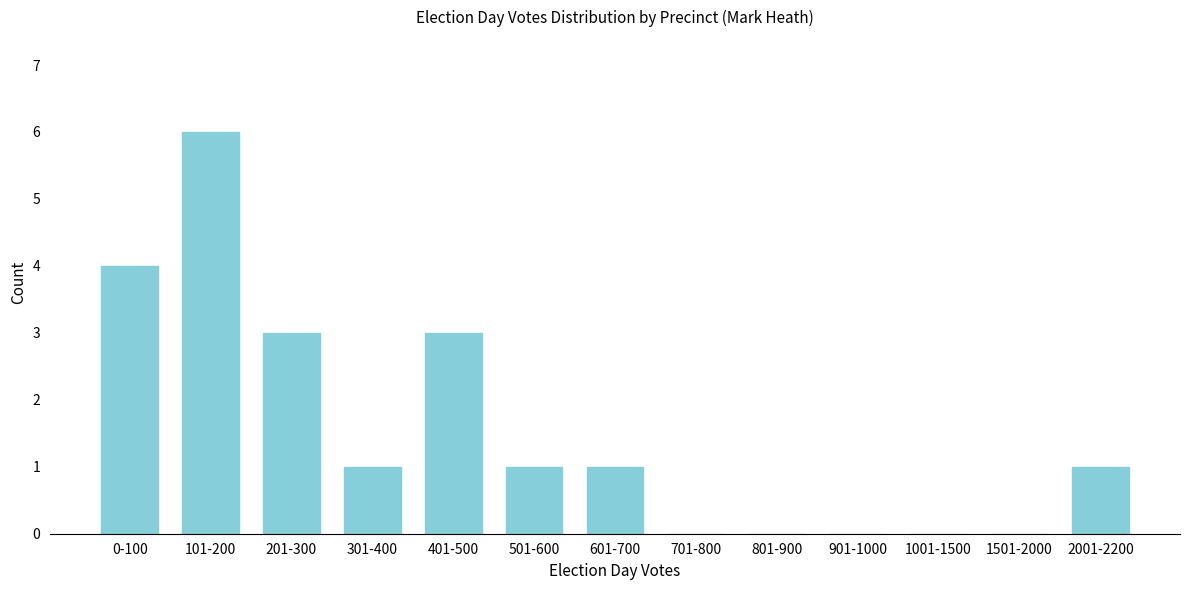

Reading right to left, transcribe all the data shown in this chart.

2001-2200=1	1501-2000=0	1001-1500=0	901-1000=0	801-900=0	701-800=0	601-700=1	501-600=1	401-500=3	301-400=1	201-300=3	101-200=6	0-100=4